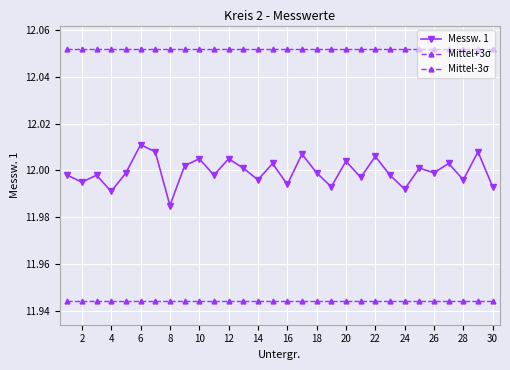

Count the number of categories in the chart.

30